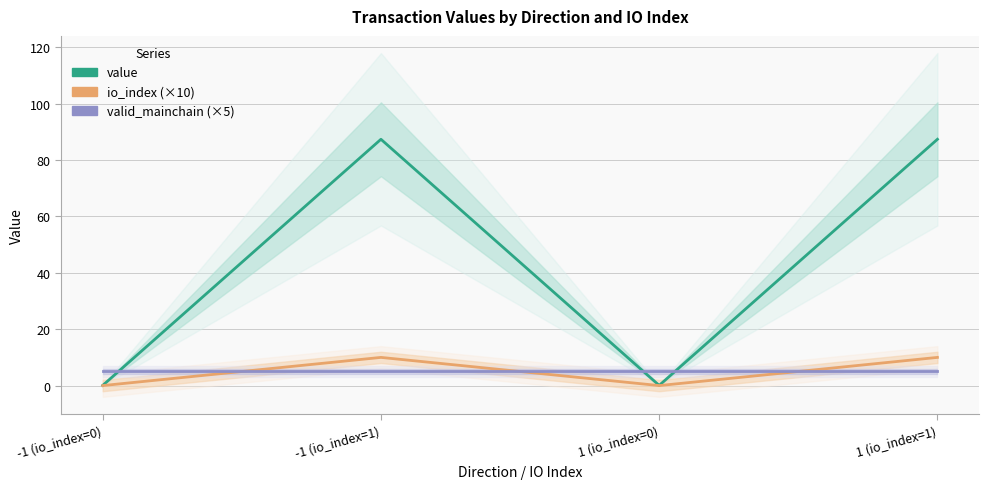

True or false: io_index (×10) and value intersect in this chart.

False